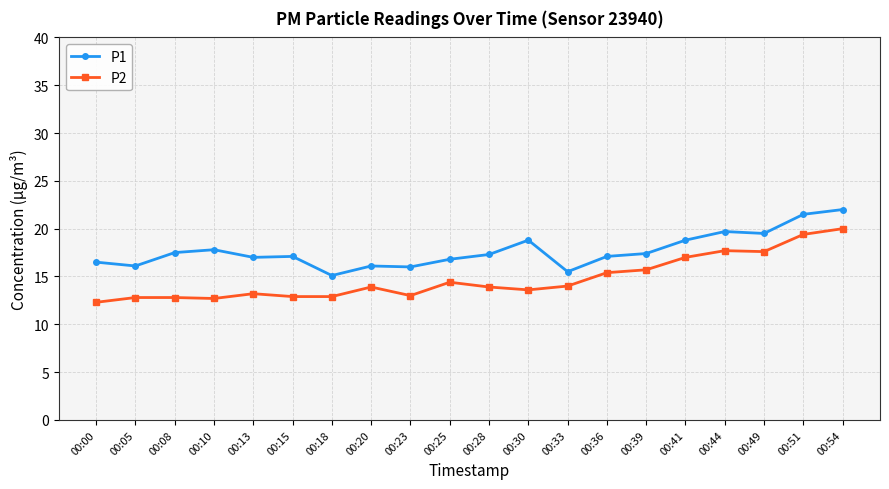

True or false: P2 and P1 intersect in this chart.

False